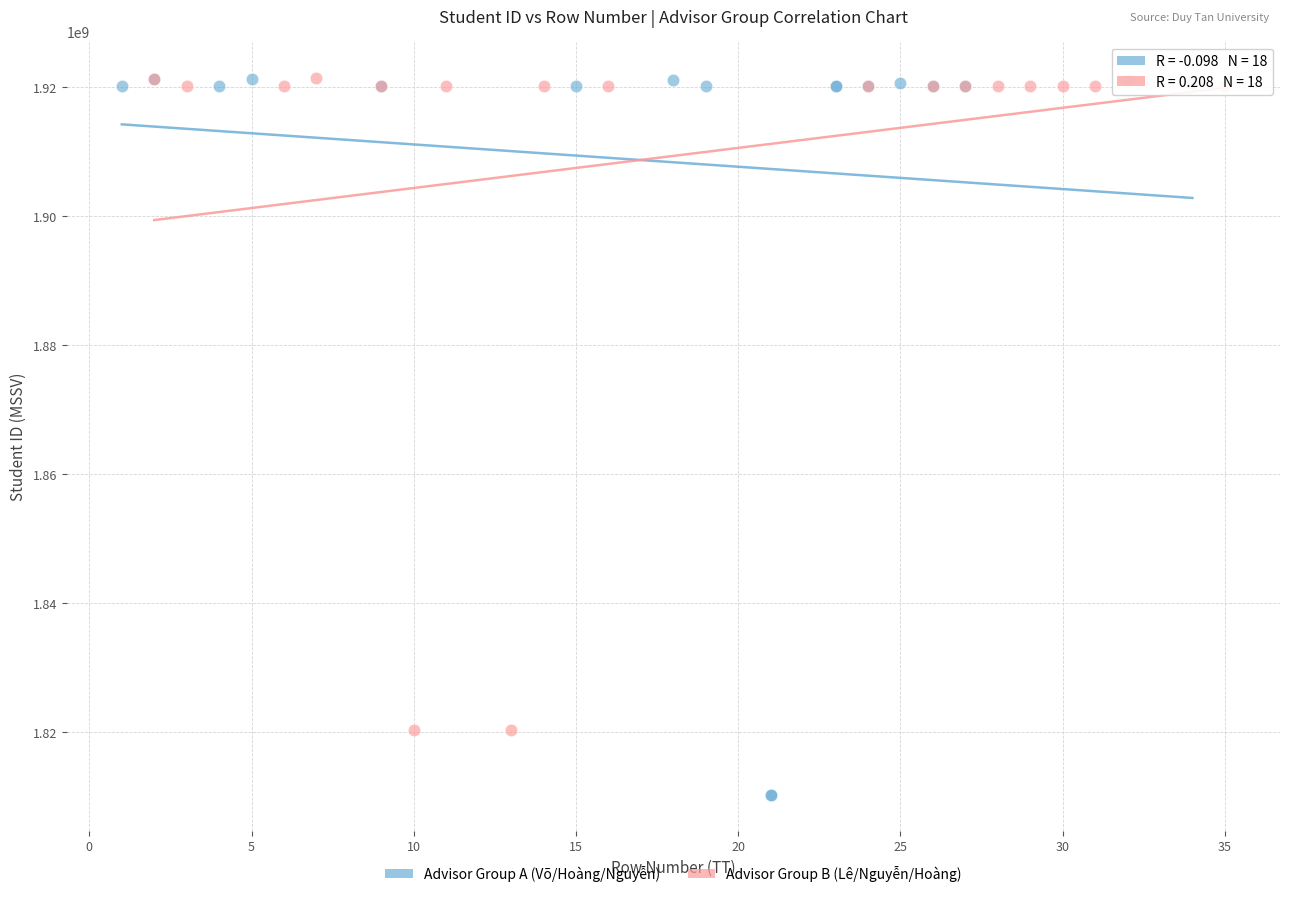

Which series has the largest Y range (max minus min)?

Advisor Group A (Võ/Hoàng/Nguyễn)